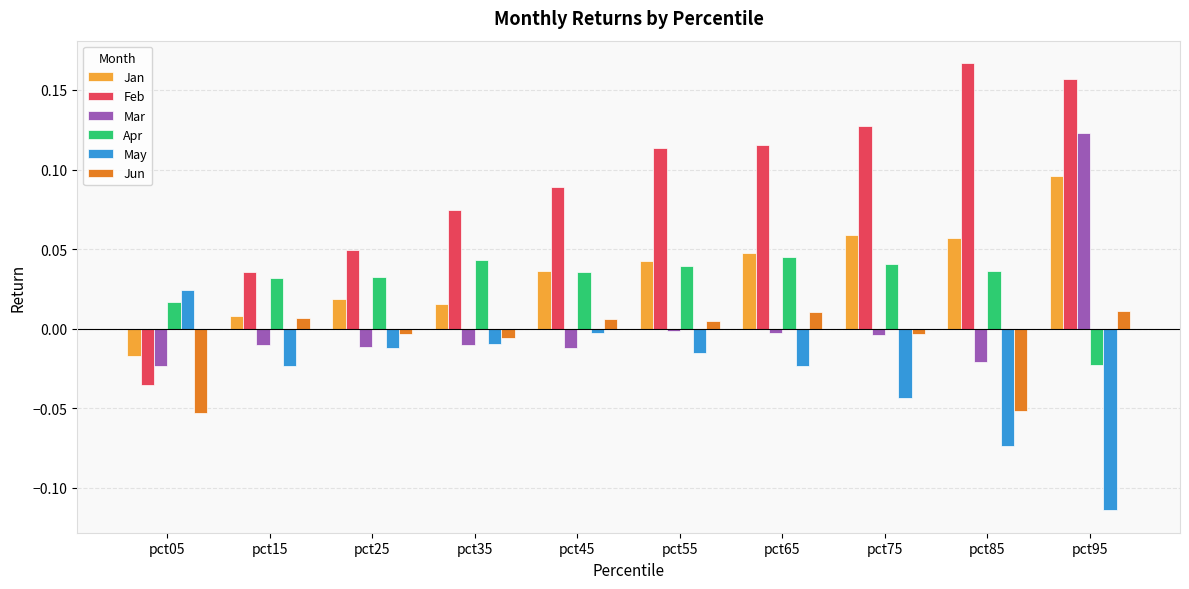

At which category is the sum across all series the highest?

pct95